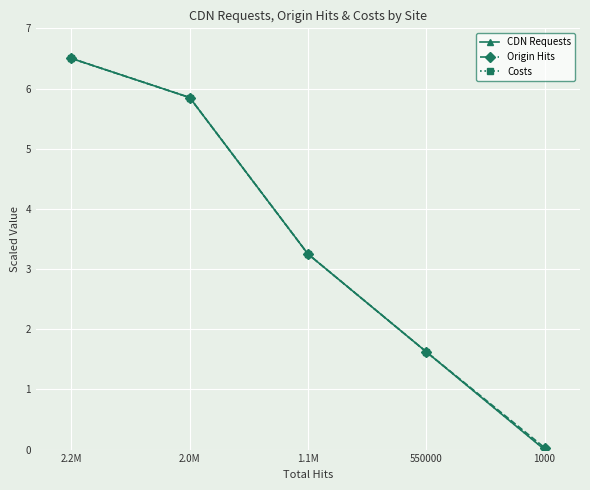

The Costs series shows 1.6 at 550000. True or false?

True